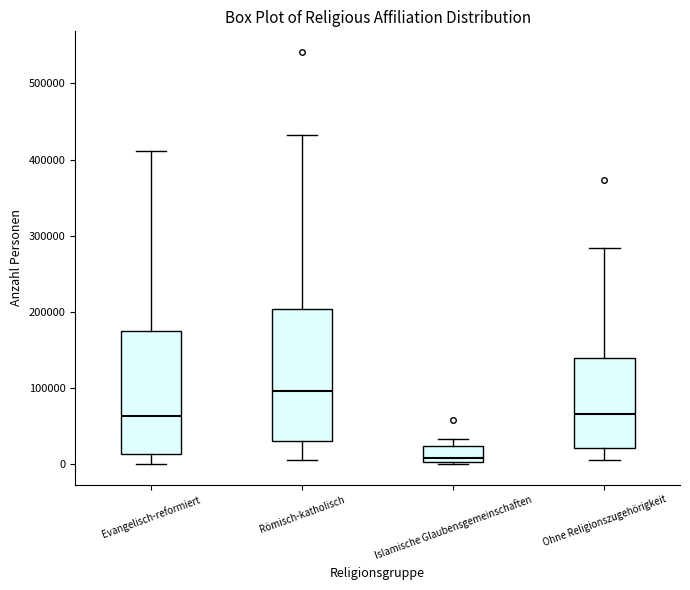

Reading left to right, transcribe this box plot: for each box, give where its median line is, the range the box spans, and where its two whiskers end, as read against the y-axis. The values are not printed on the chart, so give them approximately, as read against the axis.

Evangelisch-reformiert: median 60000, box 10000 to 170000, whiskers 0 to 410000
Römisch-katholisch: median 100000, box 30000 to 200000, whiskers 0 to 430000
Islamische Glaubensgemeinschaften: median 10000, box 0 to 20000, whiskers 0 (just below the box's lower edge) to 30000
Ohne Religionszugehörigkeit: median 70000, box 20000 to 140000, whiskers 10000 to 280000